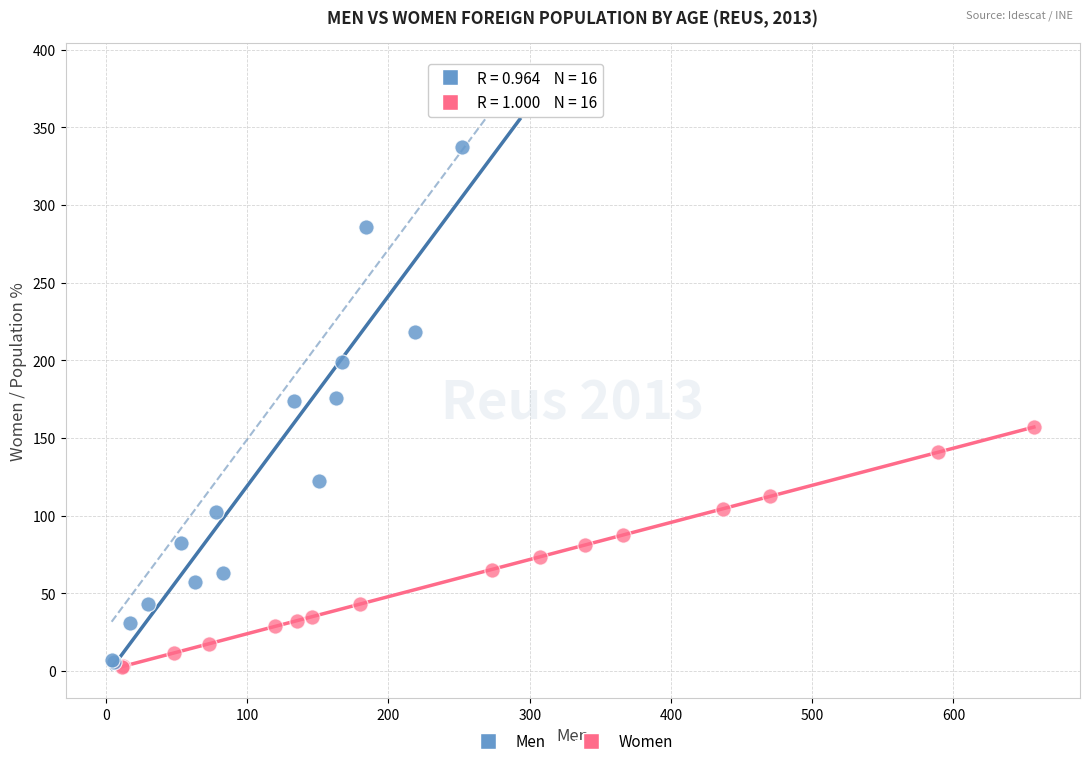

Which series reaches the maximum Y coordinate?

Men